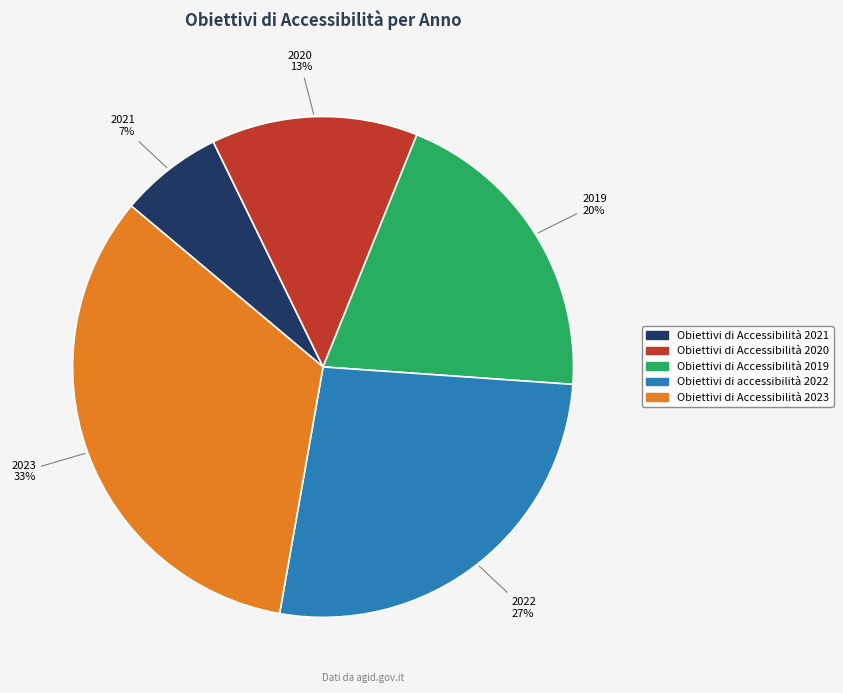

Which slice is the smallest?

Obiettivi di Accessibilità 2021